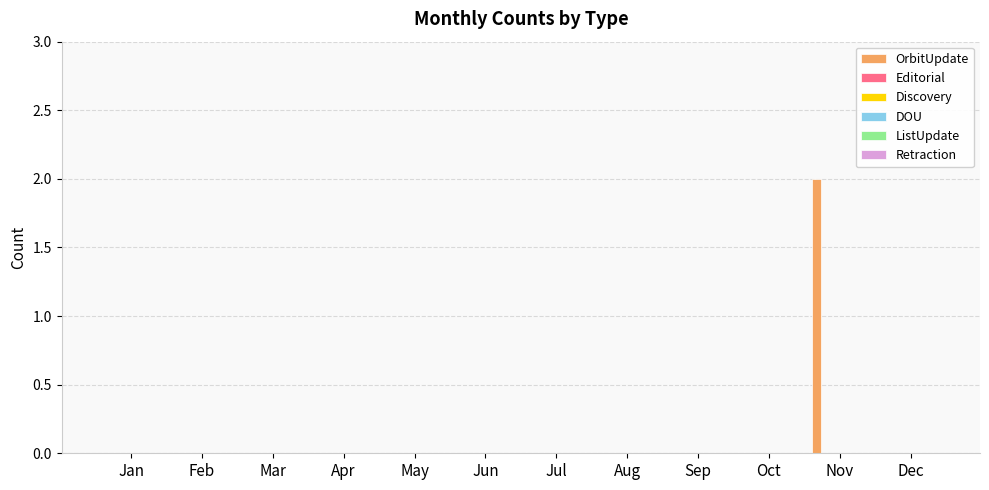

Are the bars horizontal?

No